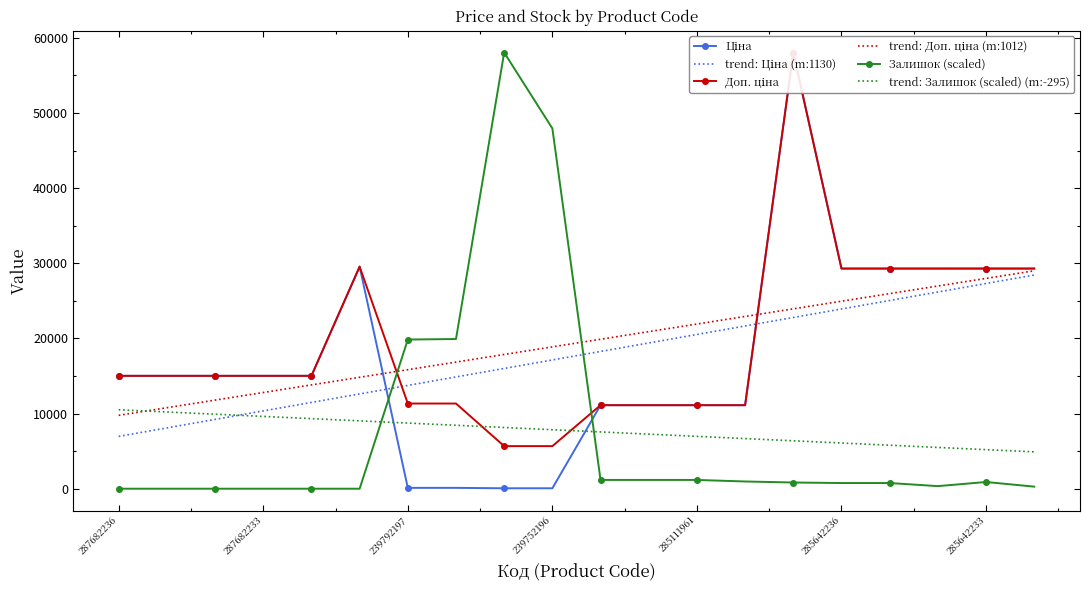

The value of Залишок (scaled) at 239752196 is 47940.6. True or false?

True